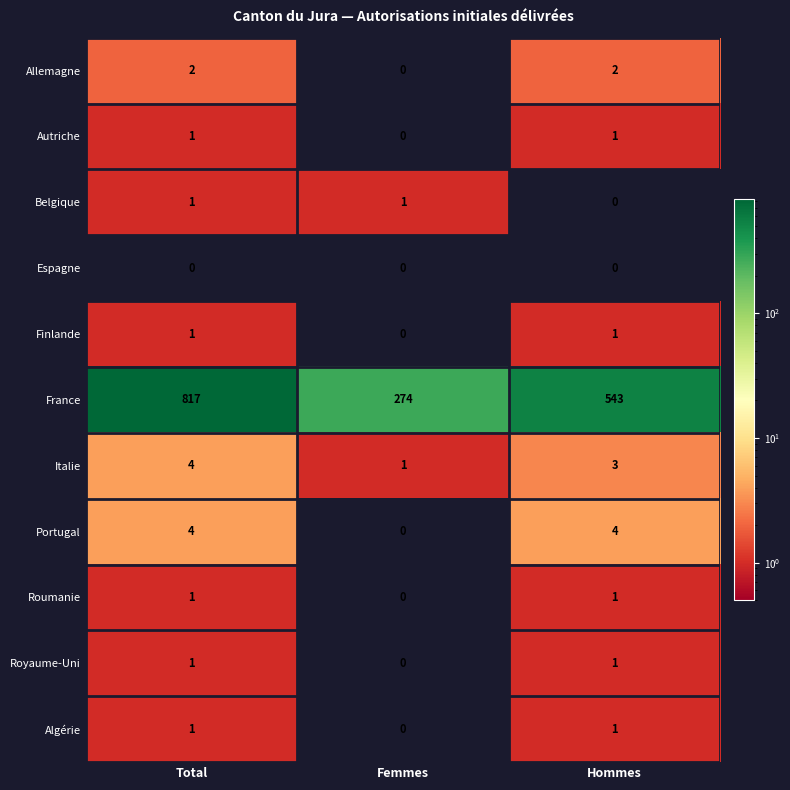

Which series has the largest range (max minus min)?

France